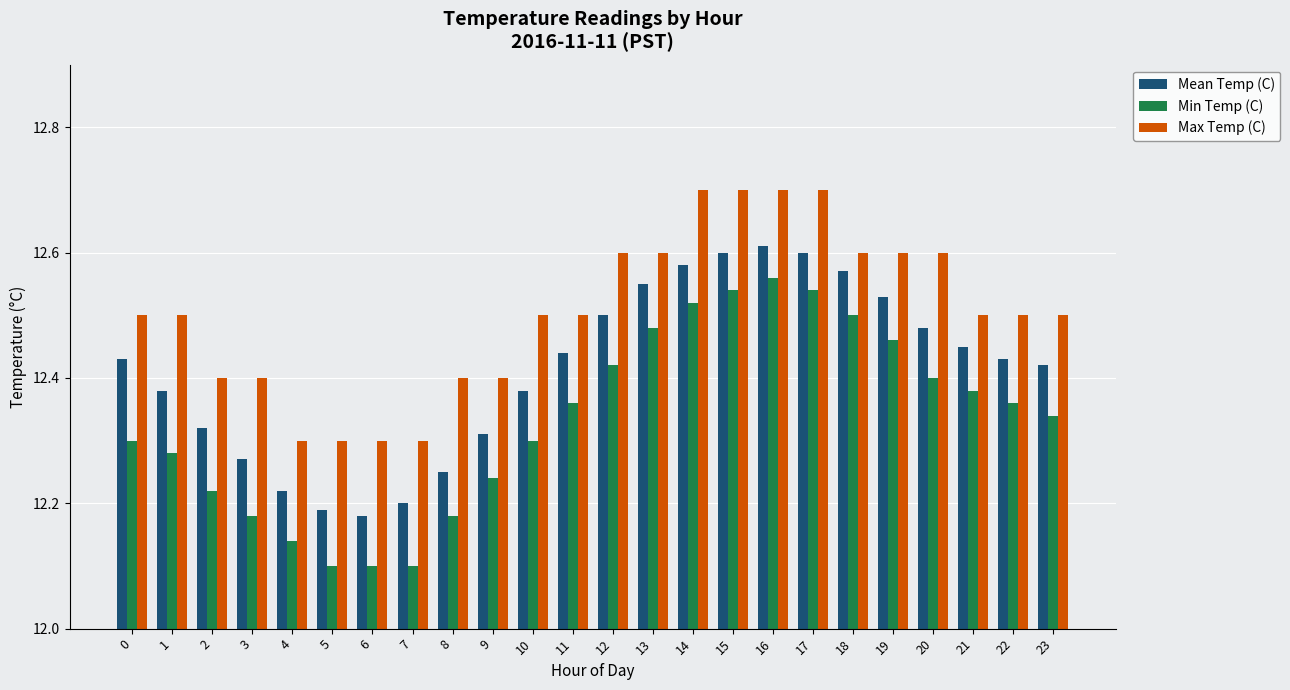

Rank the series at 1 from lowest to highest value.

Min Temp (C), Mean Temp (C), Max Temp (C)